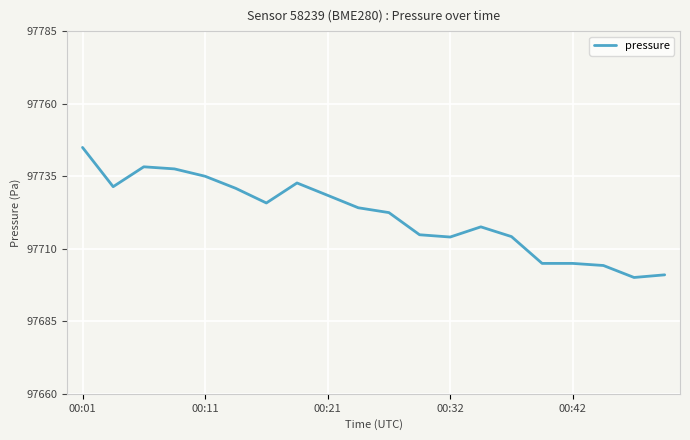

What is the difference between the maximum and minimum values?

44.7